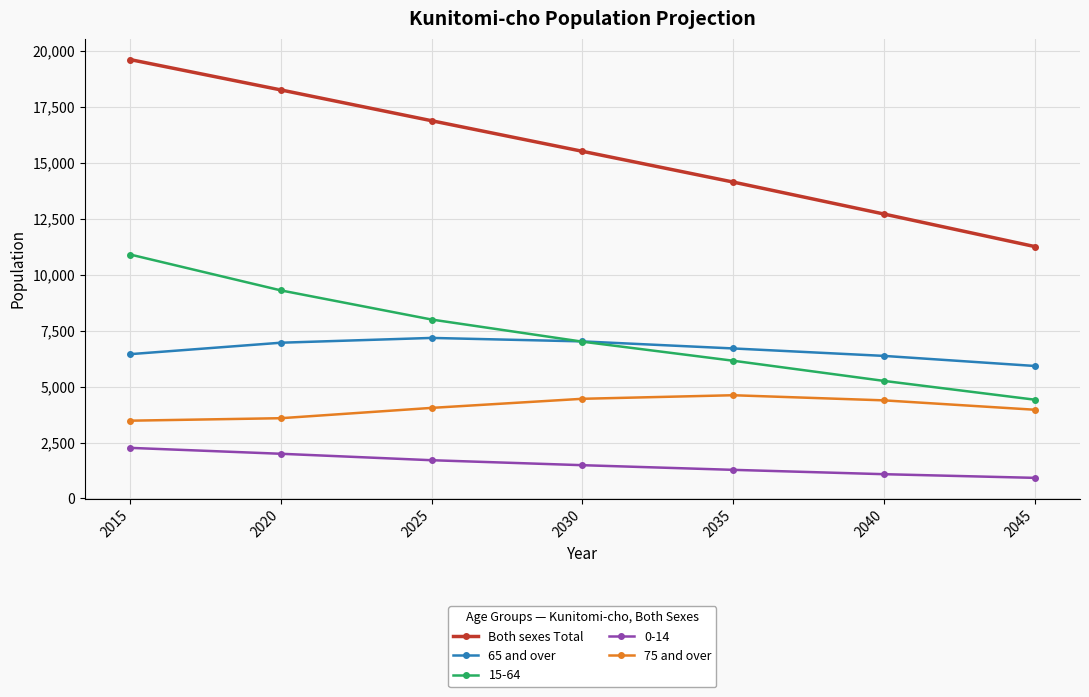

Rank the series by their maximum value, from lowest to highest.

0-14, 75 and over, 65 and over, 15-64, Both sexes Total